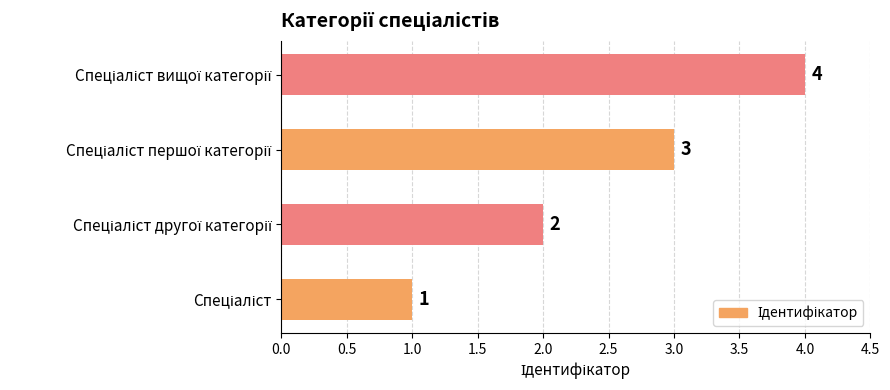

What is the difference between the maximum and minimum values?

3